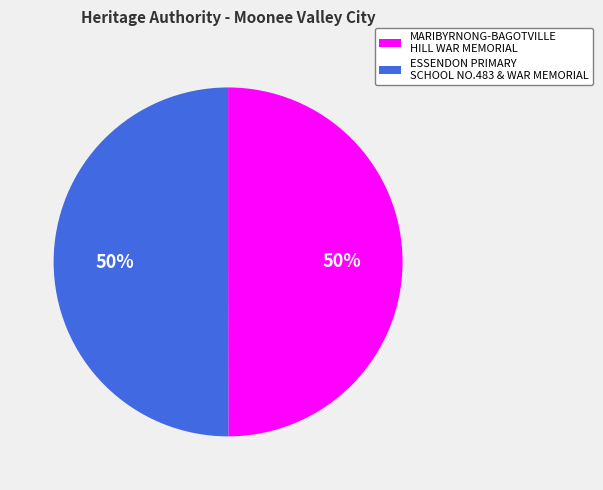

What percentage is the MARIBYRNONG-BAGOTVILLE HILL WAR MEMORIAL slice, to the nearest percent?

50%